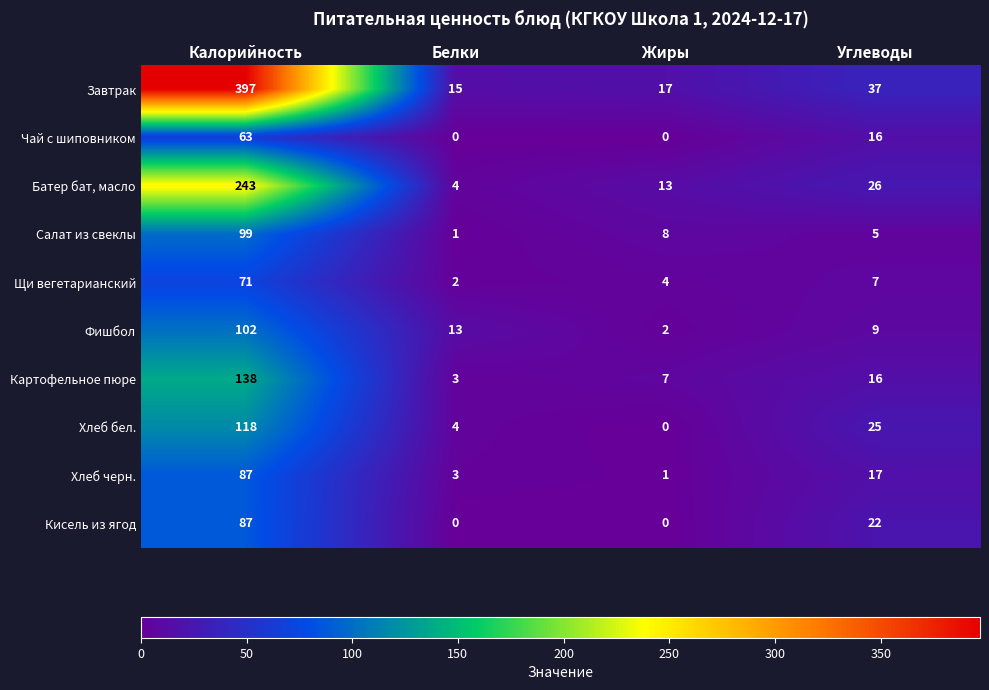

What is the greatest value displayed?

397